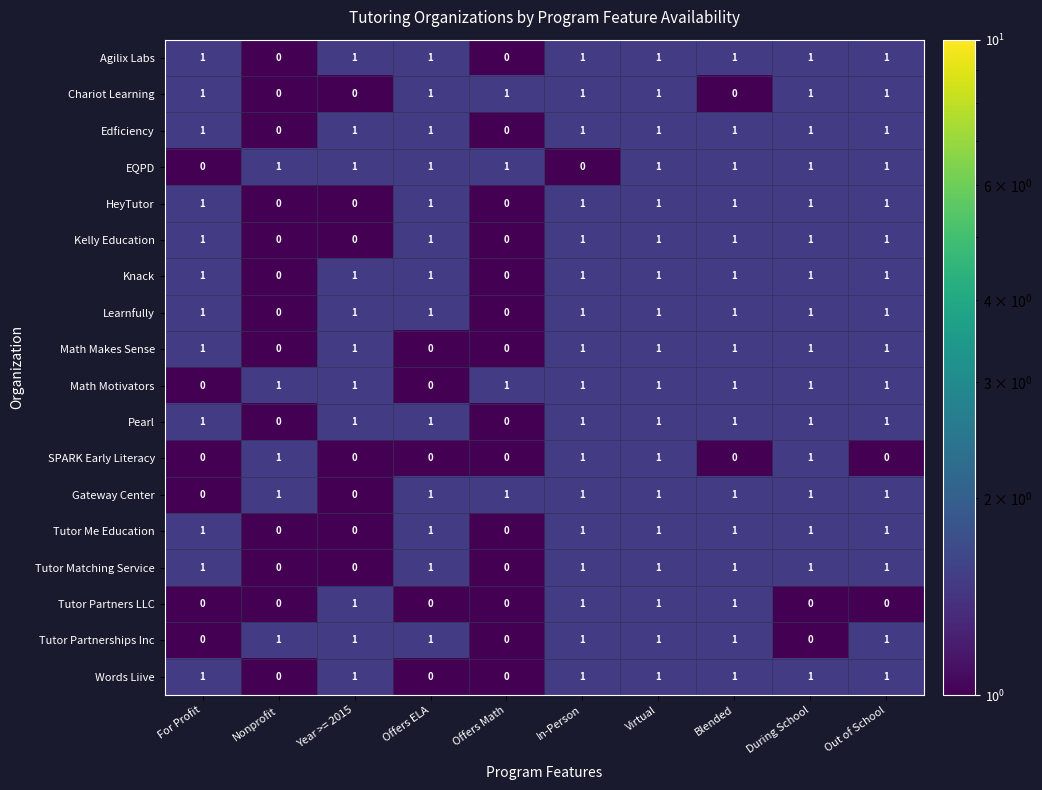

True or false: SPARK Early Literacy has a value of 0 at Offers ELA.

True